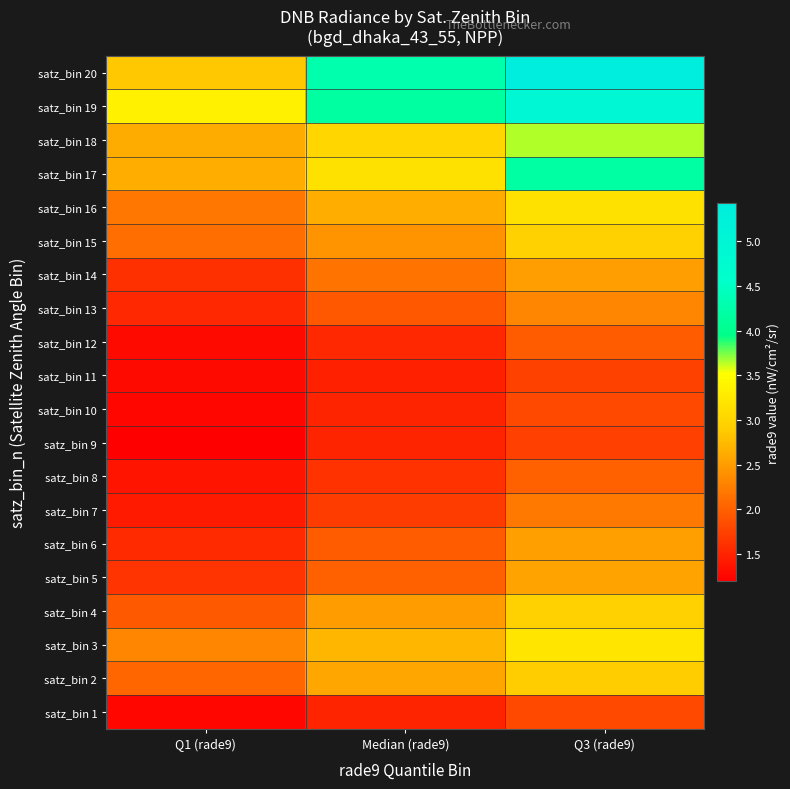

Rank the series by their maximum value, from lowest to highest.

satz_bin 9, satz_bin 11, satz_bin 1, satz_bin 10, satz_bin 12, satz_bin 8, satz_bin 7, satz_bin 13, satz_bin 14, satz_bin 6, satz_bin 5, satz_bin 2, satz_bin 15, satz_bin 4, satz_bin 16, satz_bin 3, satz_bin 18, satz_bin 17, satz_bin 19, satz_bin 20